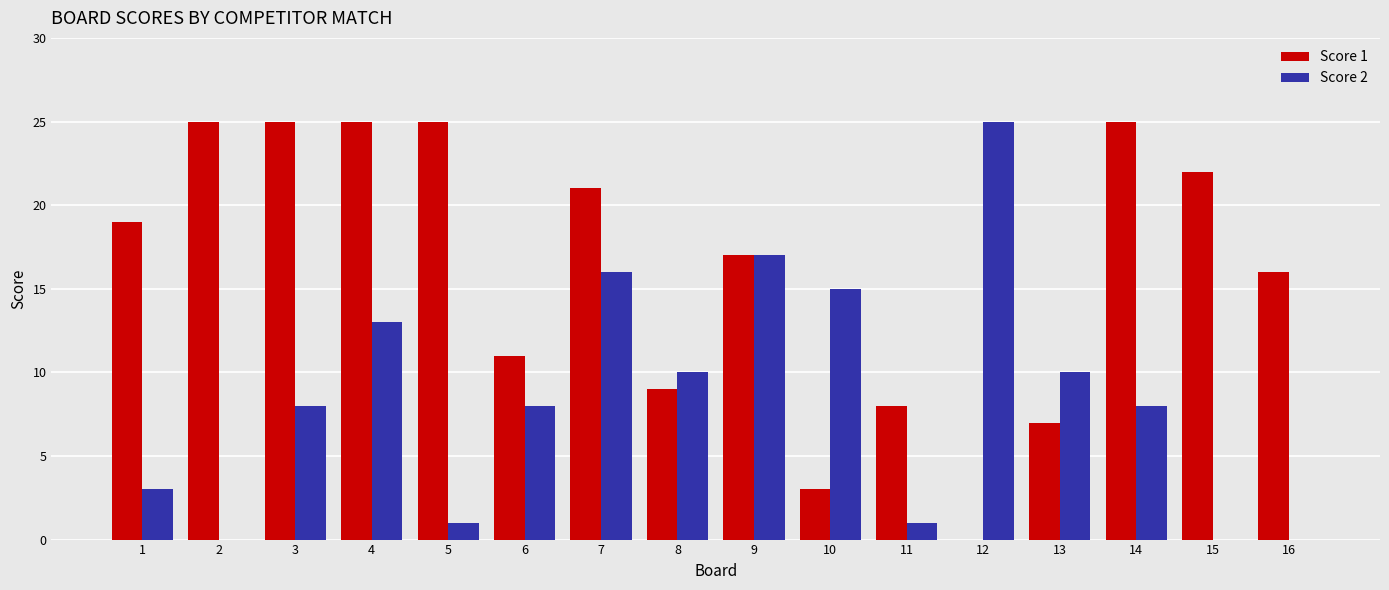

What is the sum of the Score 2 values at 15 and 10?

15